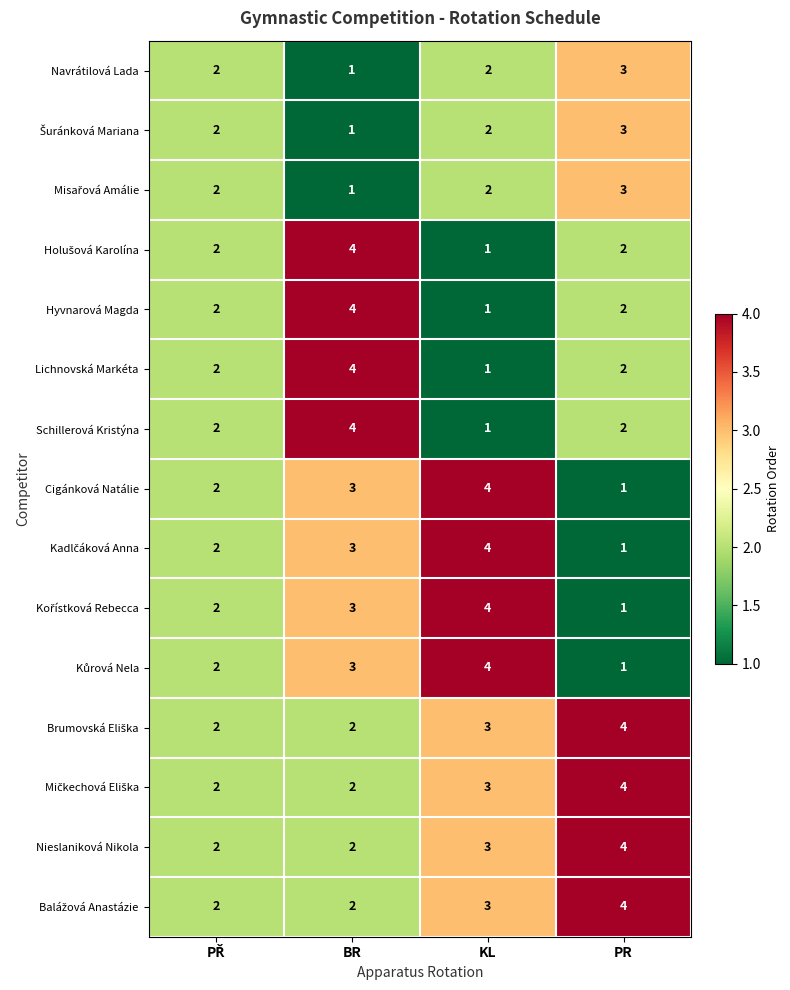

The Cigánková Natálie series shows 1 at PR. True or false?

True